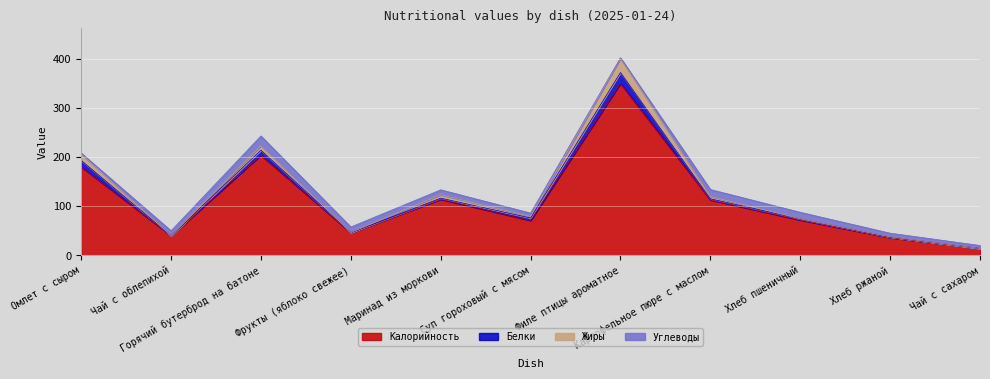

Where is the first local minimum for Калорийность?

Чай с облепихой